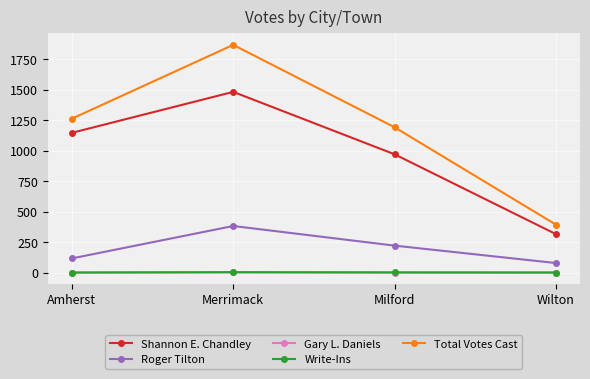

True or false: Total Votes Cast and Roger Tilton cross at least once.

False